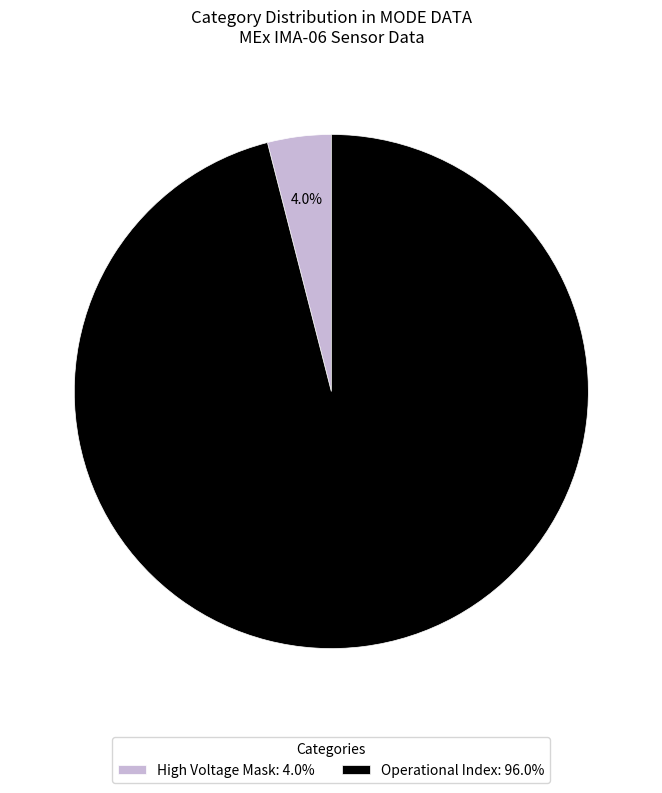

How many slices are in this pie chart?

2